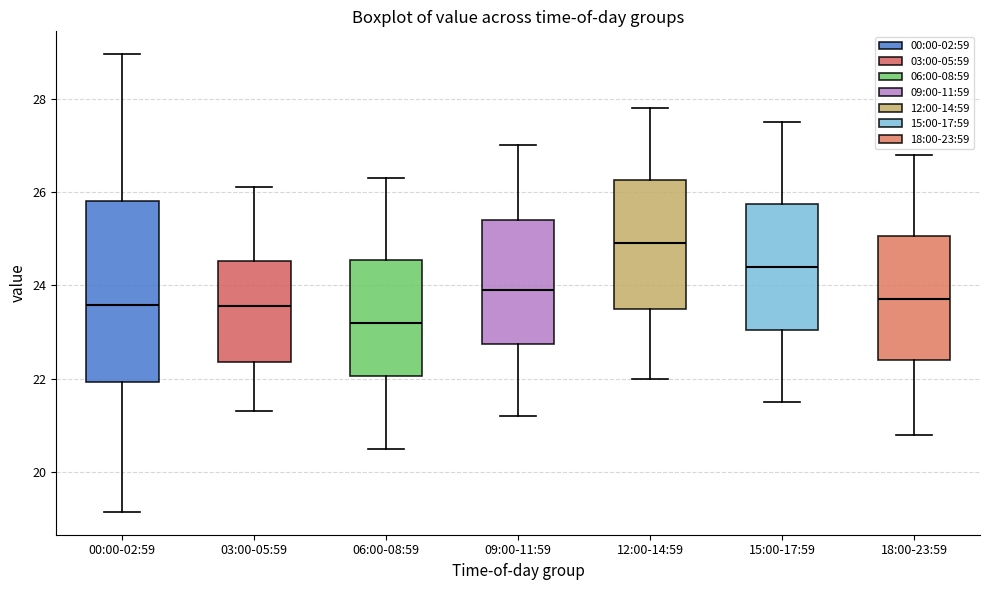

Reading left to right, transcribe this box plot: for each box, give where its median line is, the range the box spans, and where its two whiskers end, as read against the y-axis. The values are not printed on the chart, so give them approximately, as read against the axis.

00:00-02:59: median 23.6, box 22.0 to 25.8, whiskers 19.2 to 29.0
03:00-05:59: median 23.6, box 22.4 to 24.6, whiskers 21.4 to 26.2
06:00-08:59: median 23.2, box 22.0 to 24.6, whiskers 20.6 to 26.4
09:00-11:59: median 24.0, box 22.8 to 25.4, whiskers 21.2 to 27.0
12:00-14:59: median 25.0, box 23.6 to 26.2, whiskers 22.0 to 27.8
15:00-17:59: median 24.4, box 23.0 to 25.8, whiskers 21.6 to 27.6
18:00-23:59: median 23.8, box 22.4 to 25.0, whiskers 20.8 to 26.8